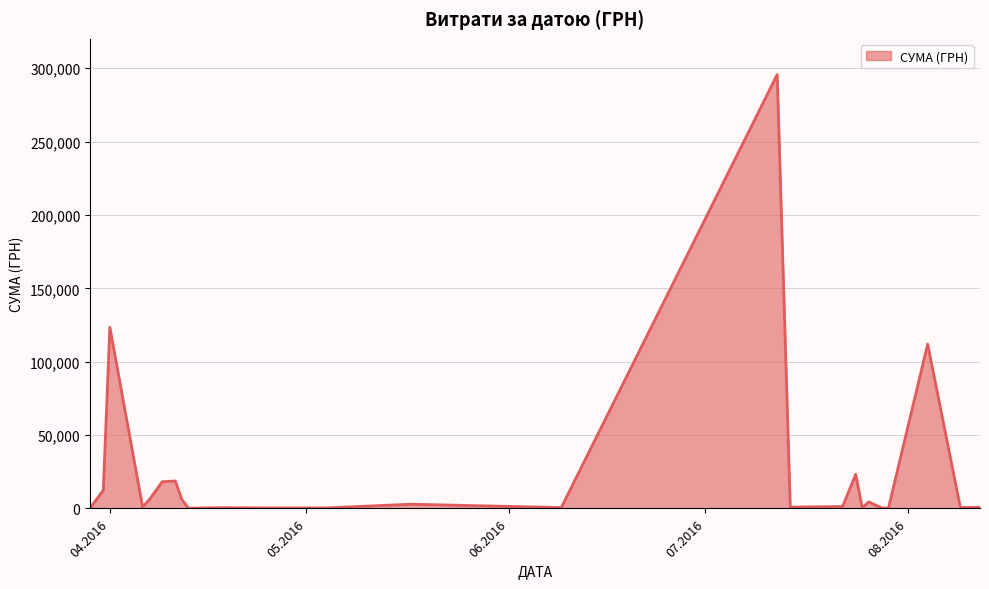

What is the average value?

25239.1